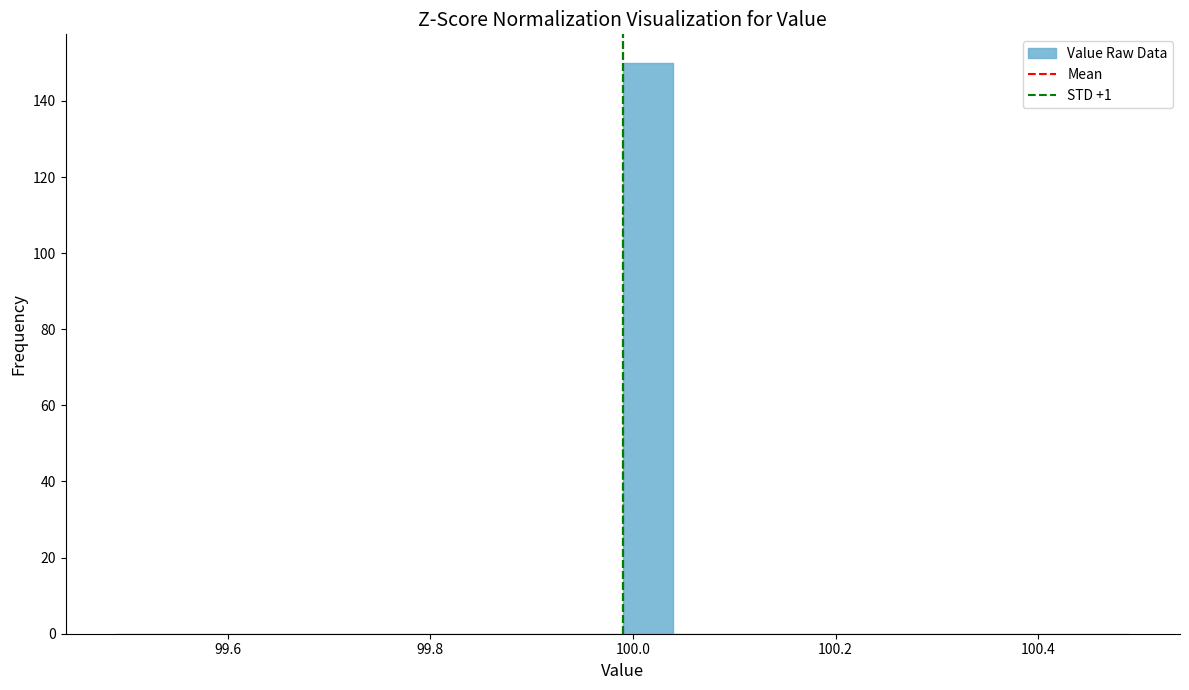

Around what value on the x-axis is the tallest bar? Give the approximate position of its centre, as read against the axis.

100.02